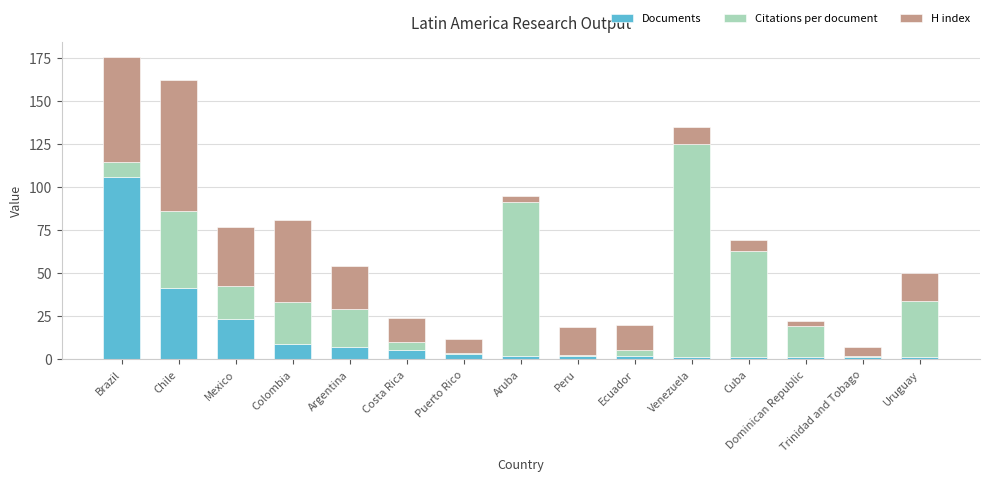

What is the total value across all series at Colombia?

80.9